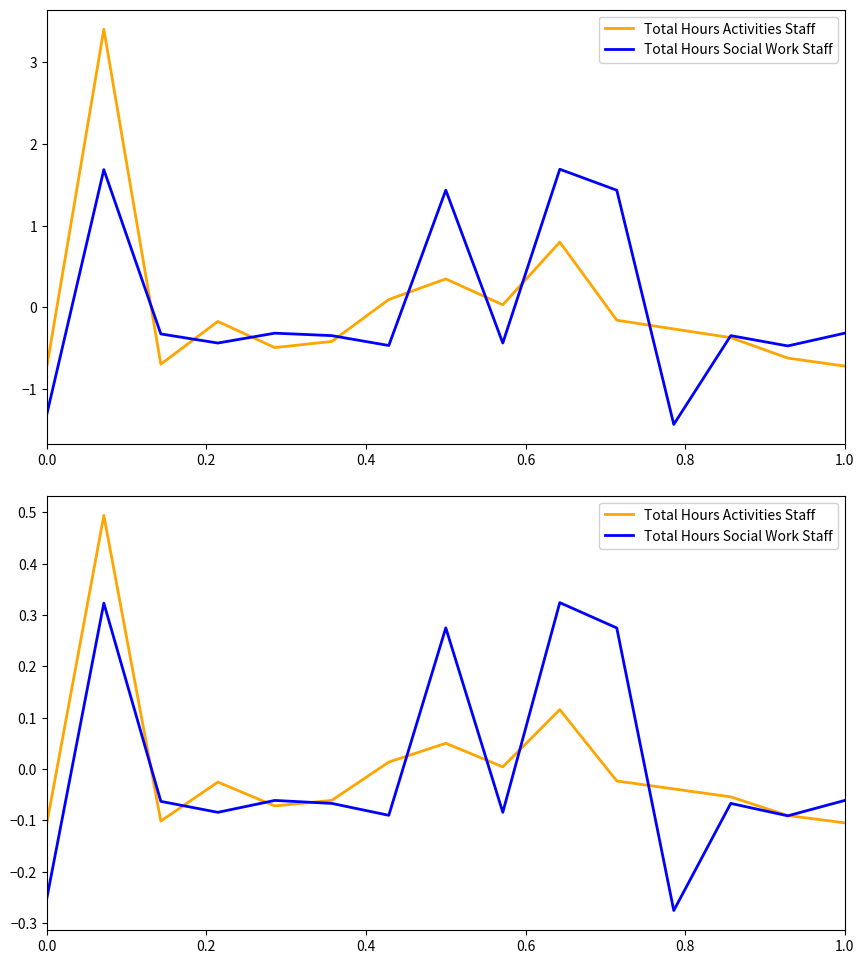

How many lines are shown in the chart?

2